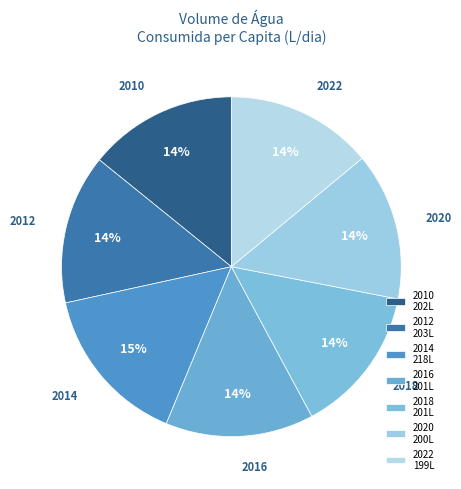

To the nearest percent, what is the difference between the largest and smallest slice percentages?

1%